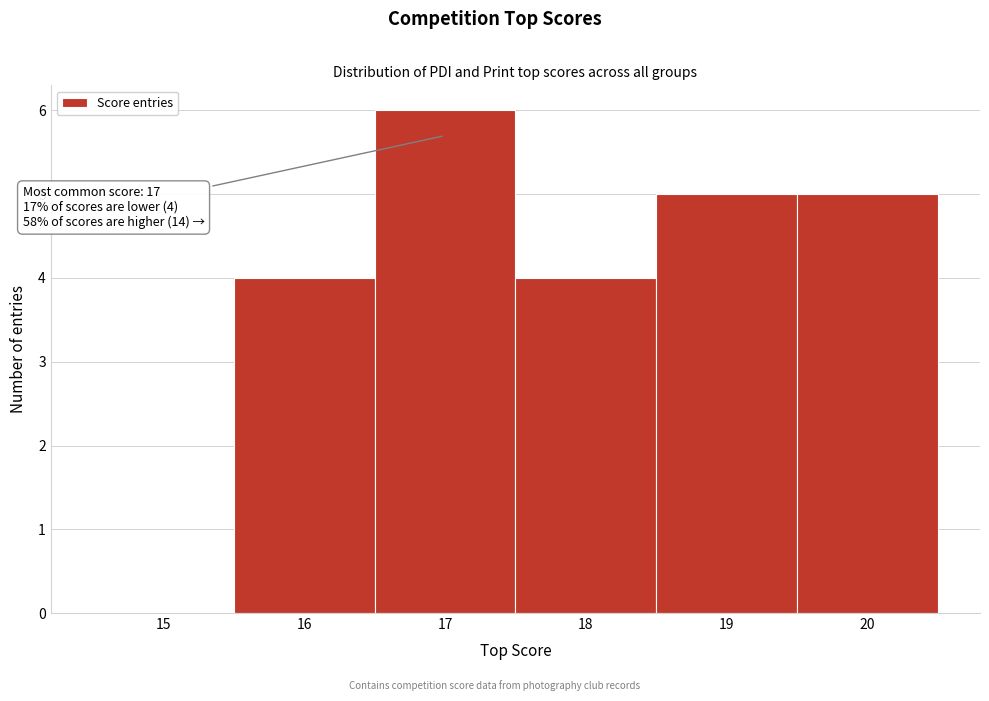

Reading left to right, transcribe all the data shown in this chart.

15=0	16=4	17=6	18=4	19=5	20=5